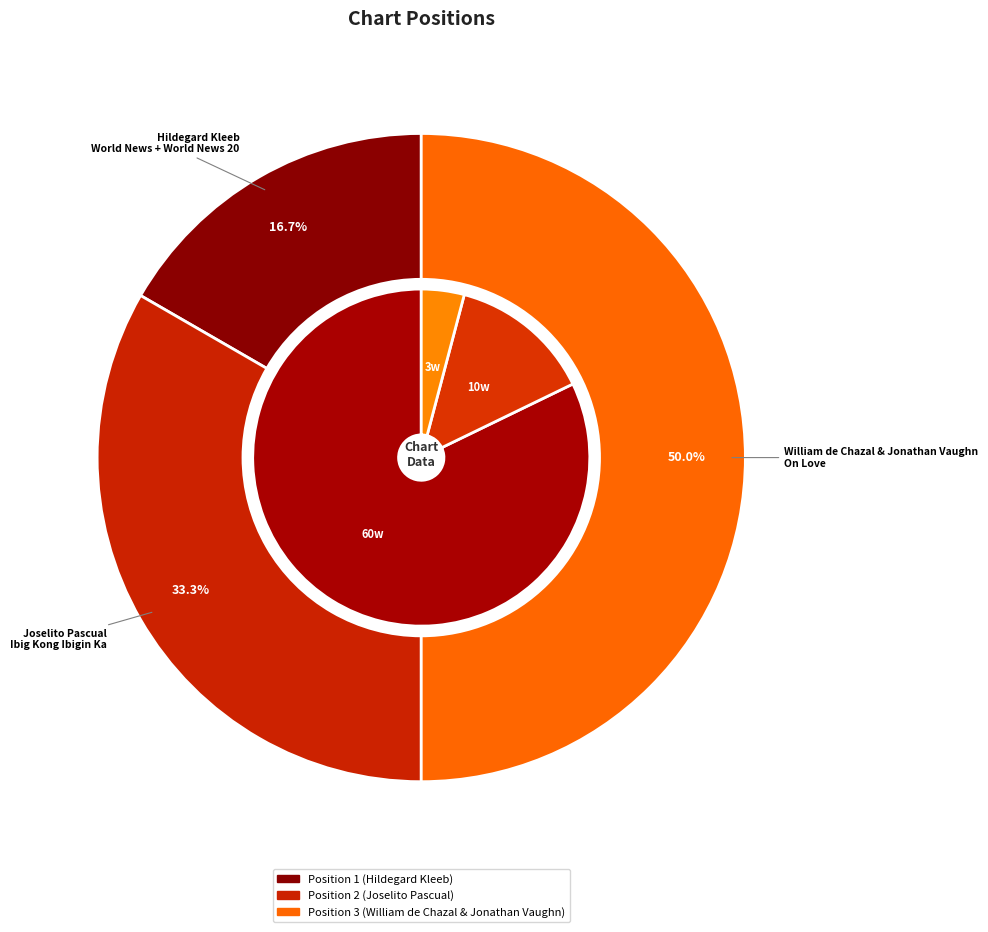

What is the ratio of the value at Position 3 (William de Chazal & Jonathan Vaughn) to the value at Position 1 (Hildegard Kleeb)?

3.0